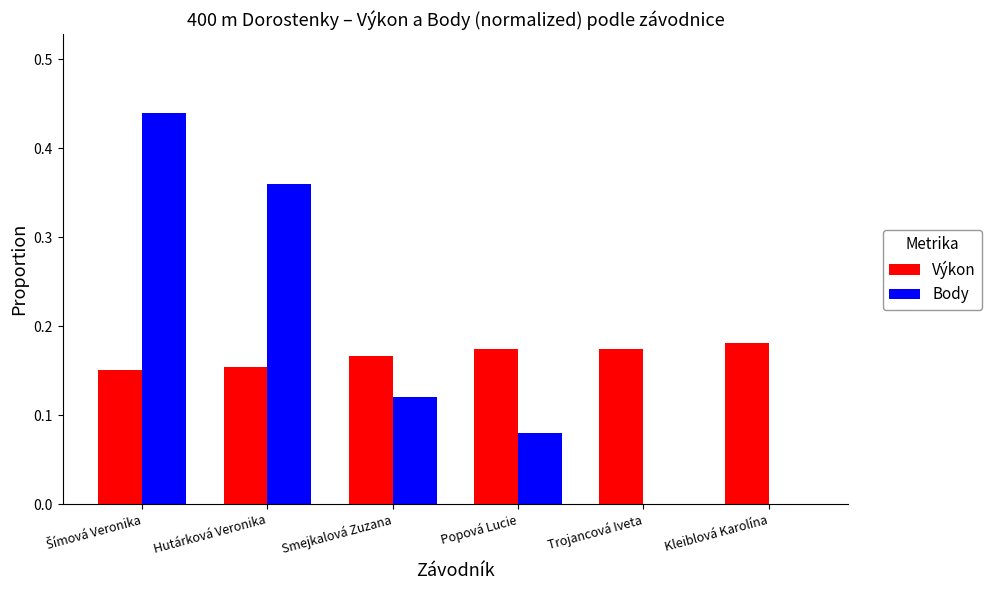

True or false: Výkon has a value of 0.1 at Smejkalová Zuzana.

False